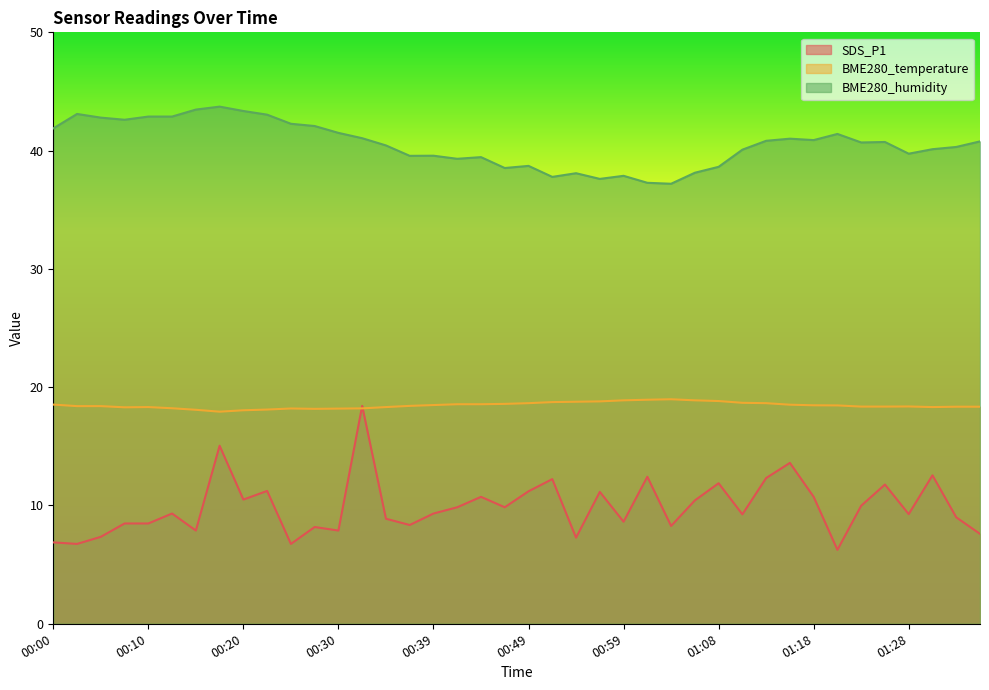

What is the greatest value displayed?

43.7